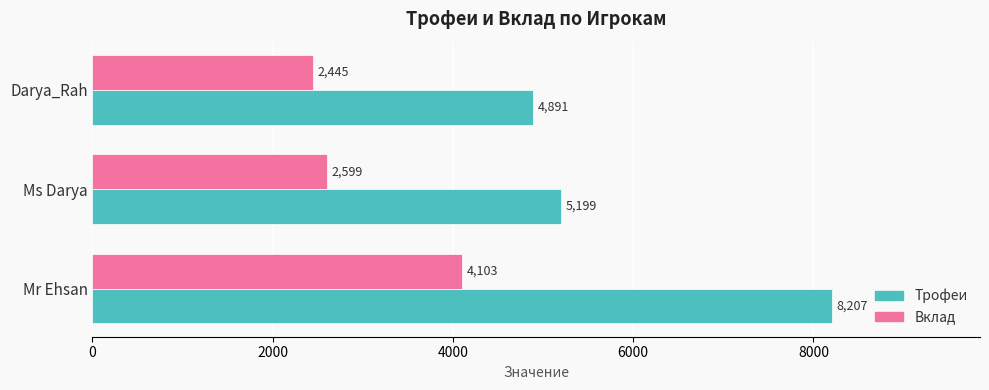

What are all the series names shown in the legend?

Трофеи, Вклад